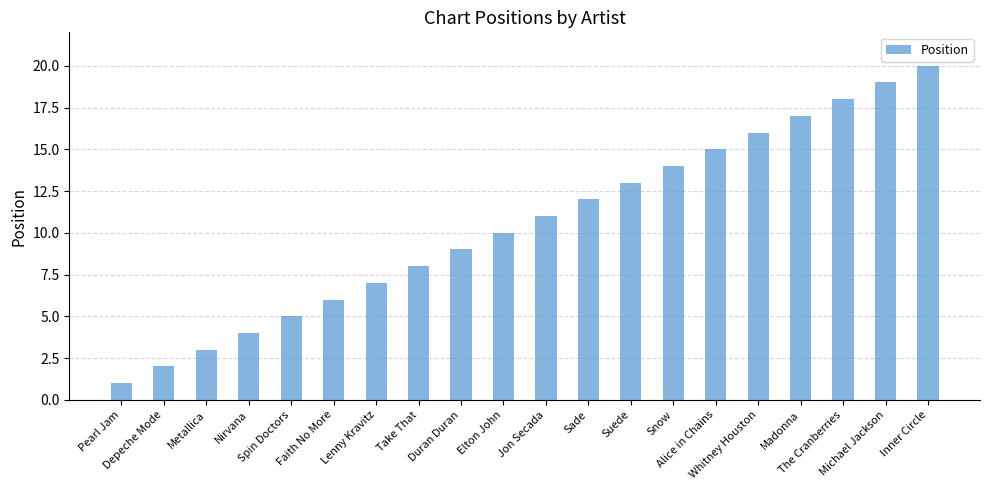

Rank the categories by value from highest to lowest.

Inner Circle, Michael Jackson, The Cranberries, Madonna, Whitney Houston, Alice in Chains, Snow, Suede, Sade, Jon Secada, Elton John, Duran Duran, Take That, Lenny Kravitz, Faith No More, Spin Doctors, Nirvana, Metallica, Depeche Mode, Pearl Jam